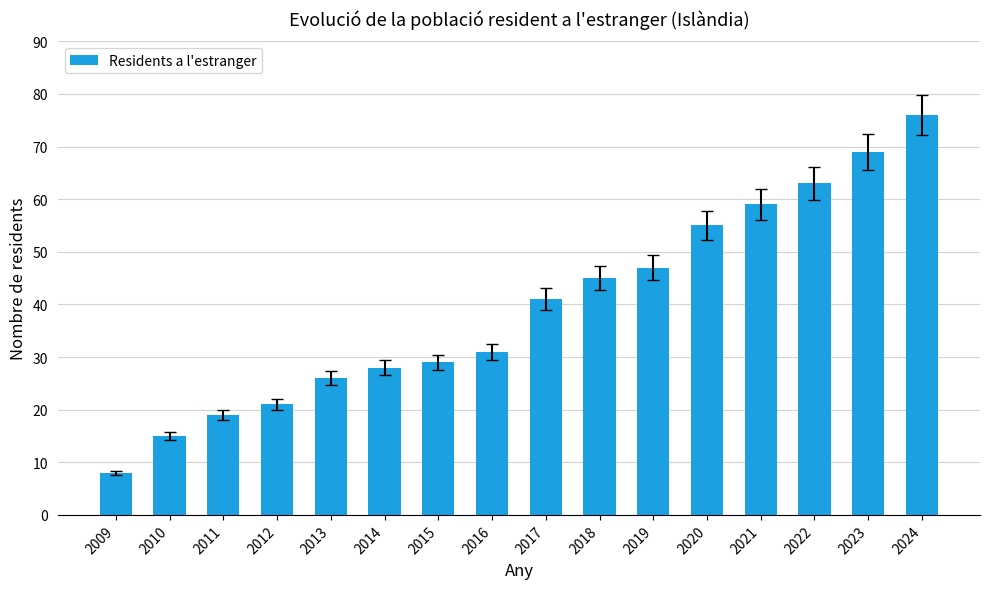

Rank the categories by value from highest to lowest.

2024, 2023, 2022, 2021, 2020, 2019, 2018, 2017, 2016, 2015, 2014, 2013, 2012, 2011, 2010, 2009